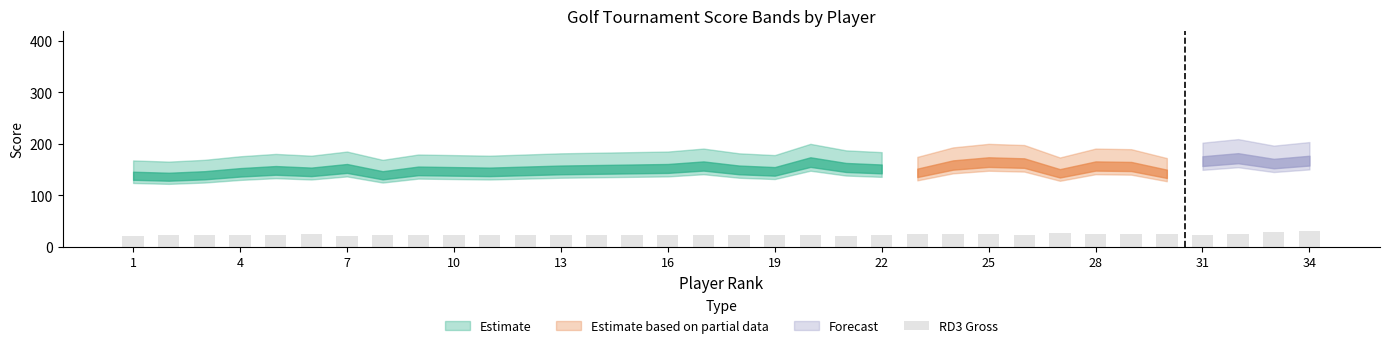

What is the minimum value shown in the chart?

21.0